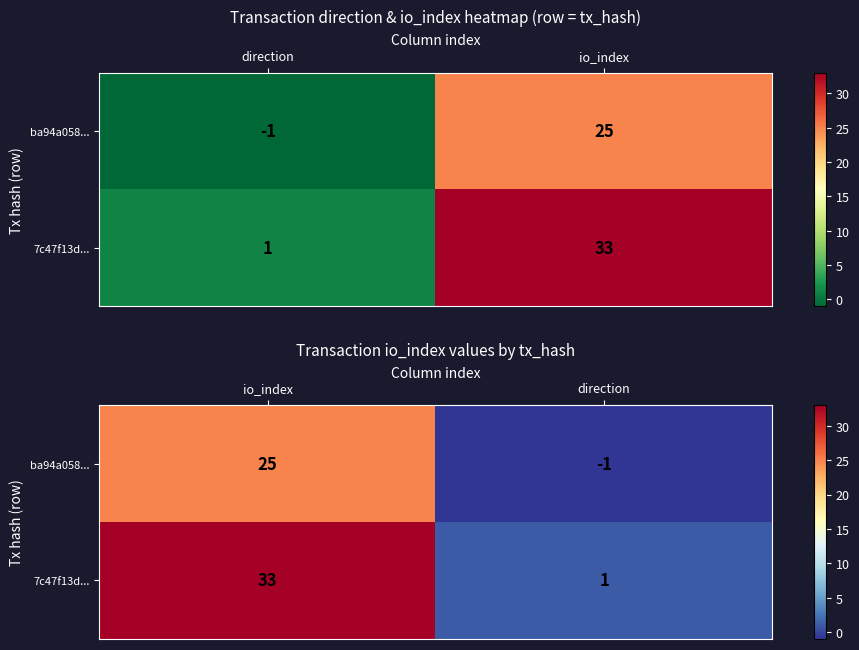

Rank the series at io_index from highest to lowest value.

7c47f13d..., ba94a058...